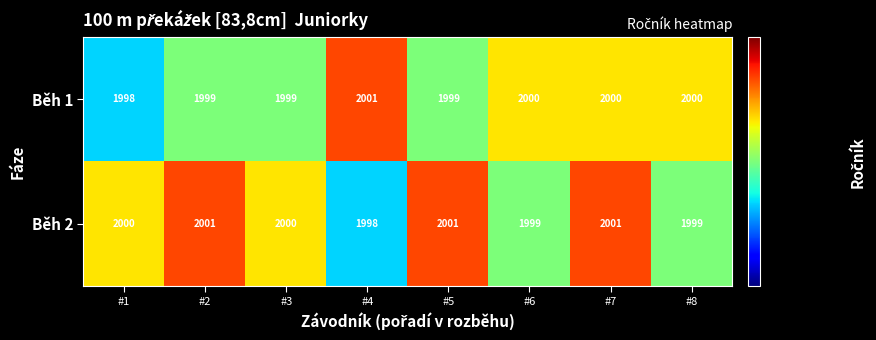

What is the difference between the maximum and minimum values in the Běh 1 series?

3